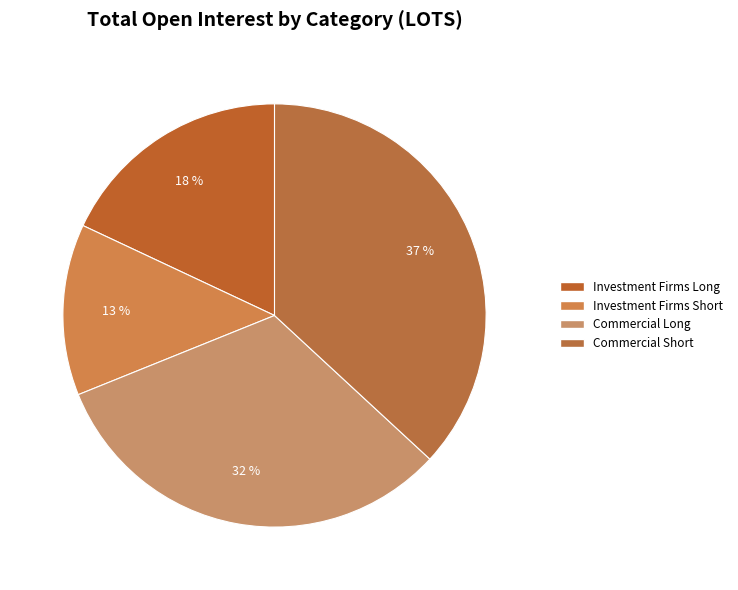

What is the largest slice in the pie chart?

Commercial Short